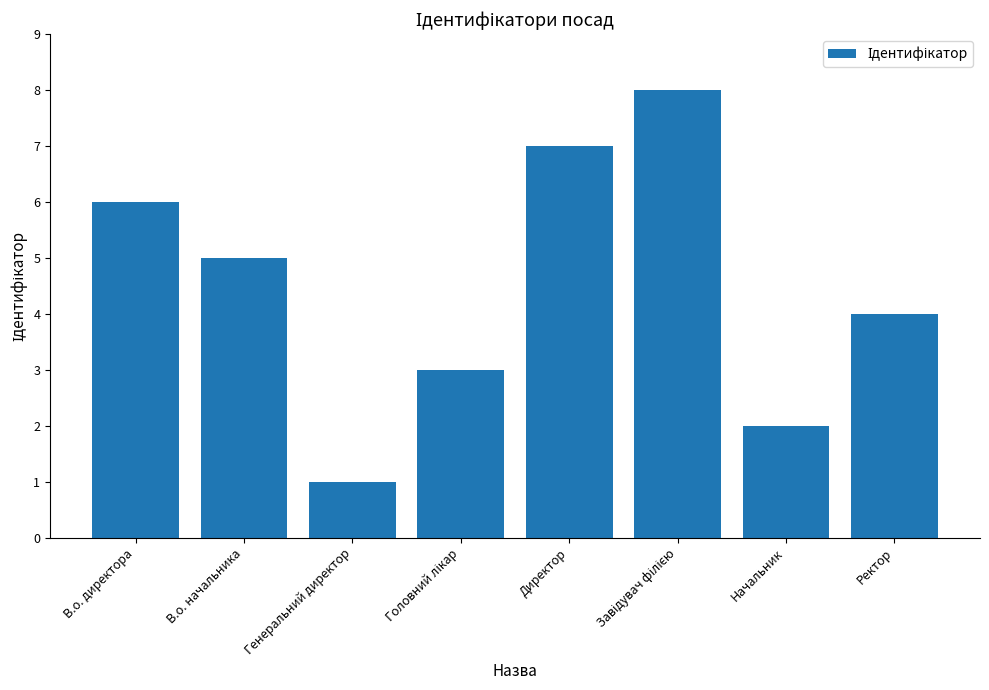

What is the approximate value at В.о. директора?

6